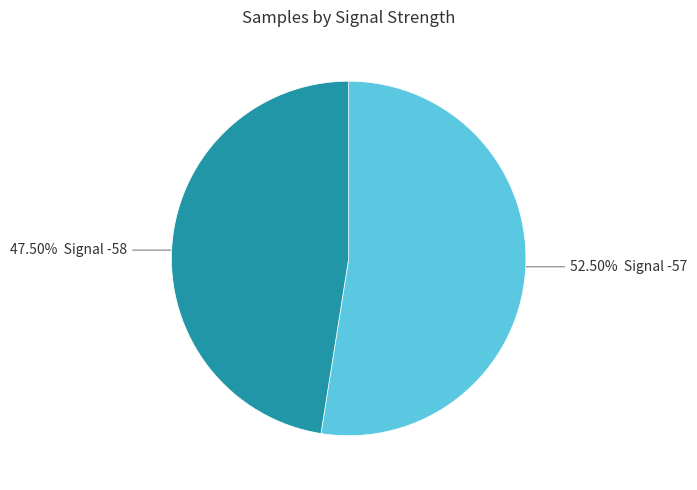

Does any single category account for the majority?

Yes